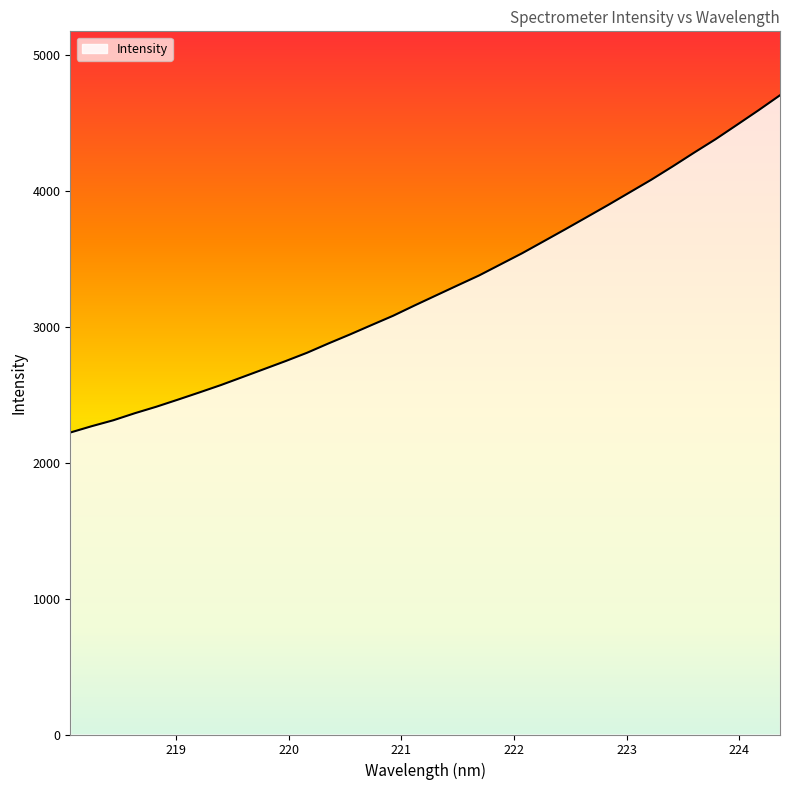

What is the greatest value displayed?

4702.3